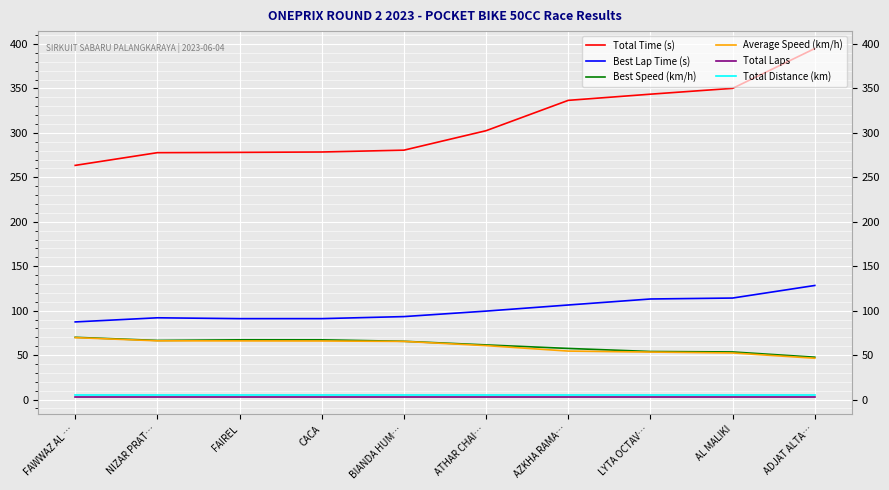

What is the average value of the Total Laps series?

3.0